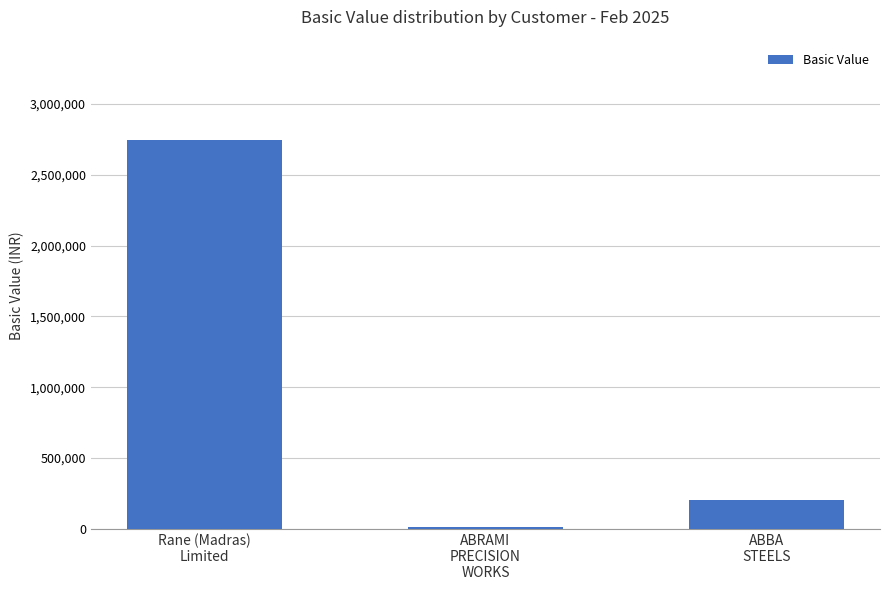

What is the smallest value displayed?

14503.8